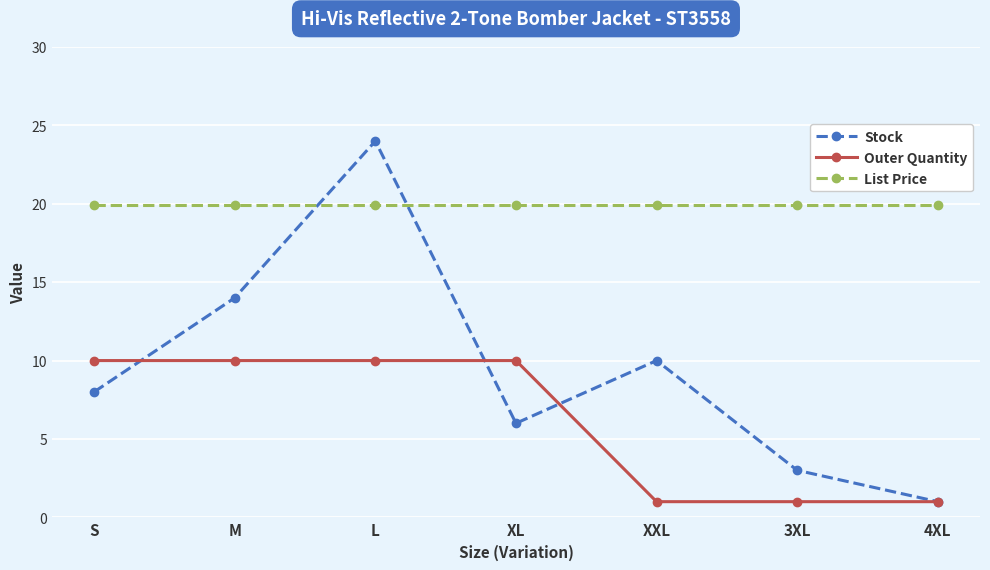

The Stock series shows 34.1 at L. True or false?

False